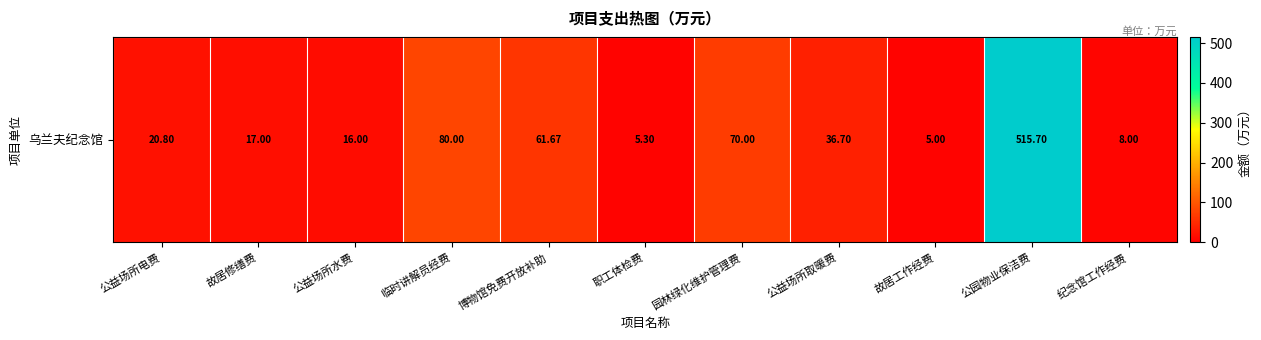

What is the difference between the maximum and minimum values?

510.7